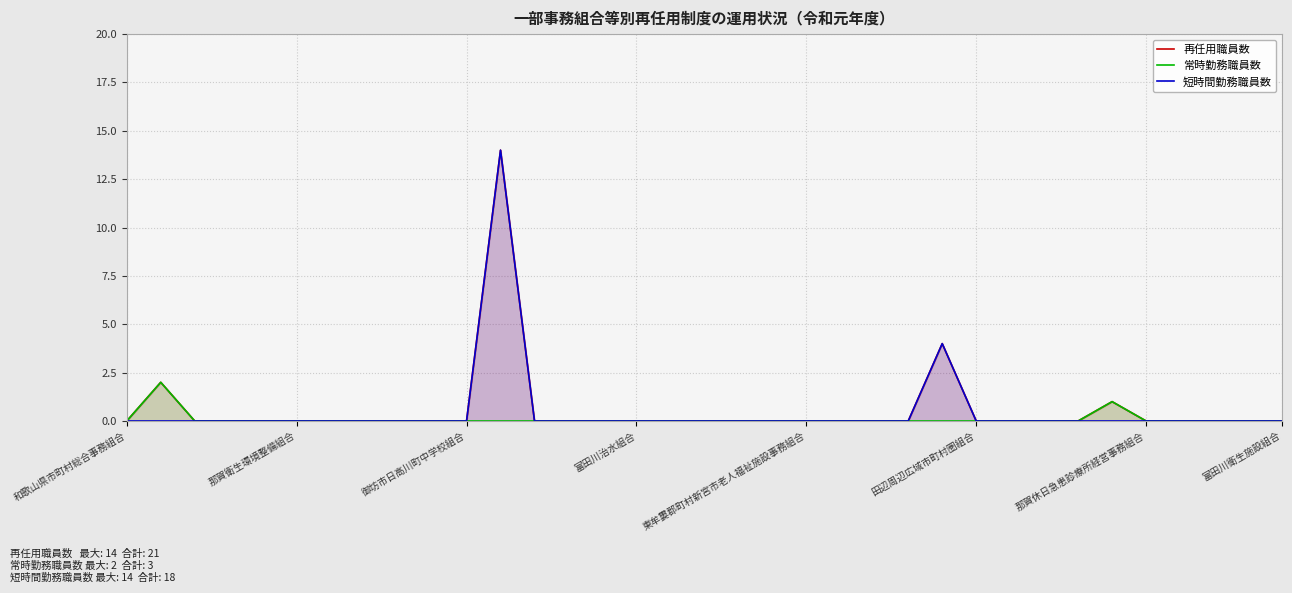

What is the difference between the second highest and second lowest values in the 短時間勤務職員数 series?

4